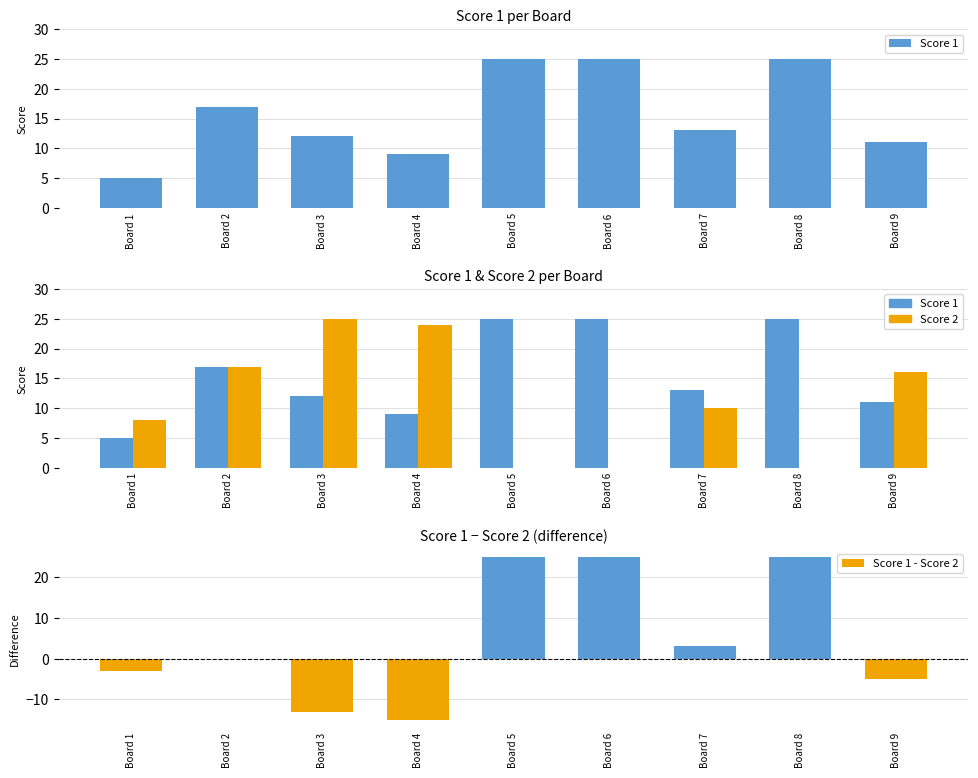

Is it true that Score 1 equals 19 at Board 3?

False